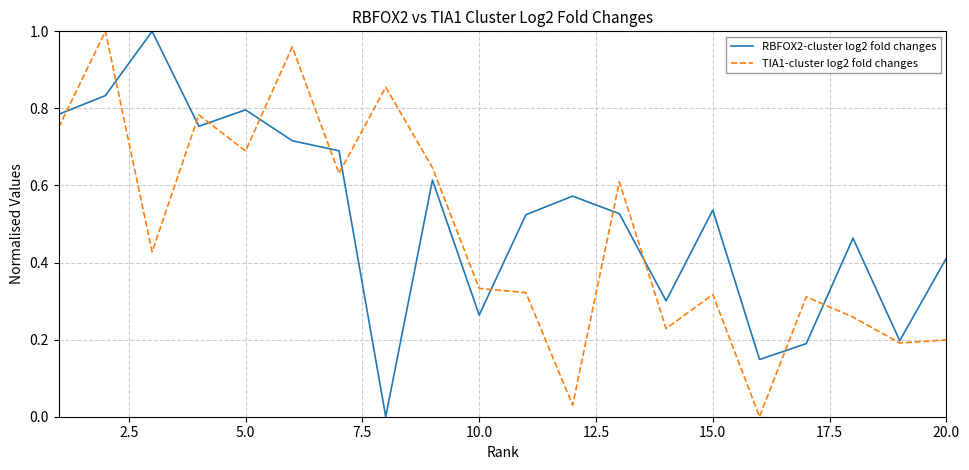

Reading right to left, extract all data points from this chart.

RBFOX2-cluster log2 fold changes: 0.4	0.2	0.5	0.2	0.1	0.5	0.3	0.5	0.6	0.5	0.3	0.6	0.0	0.7	0.7	0.8	0.8	1.0	0.8	0.8
TIA1-cluster log2 fold changes: 0.2	0.2	0.3	0.3	0.0	0.3	0.2	0.6	0.0	0.3	0.3	0.6	0.9	0.6	1.0	0.7	0.8	0.4	1.0	0.8